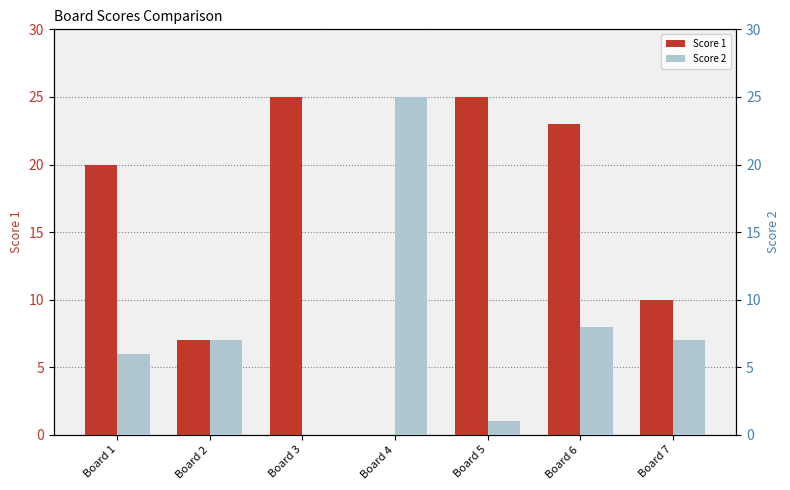

Reading left to right, extract all data points from this chart.

Score 1: 20	7	25	0	25	23	10
Score 2: 6	7	0	25	1	8	7